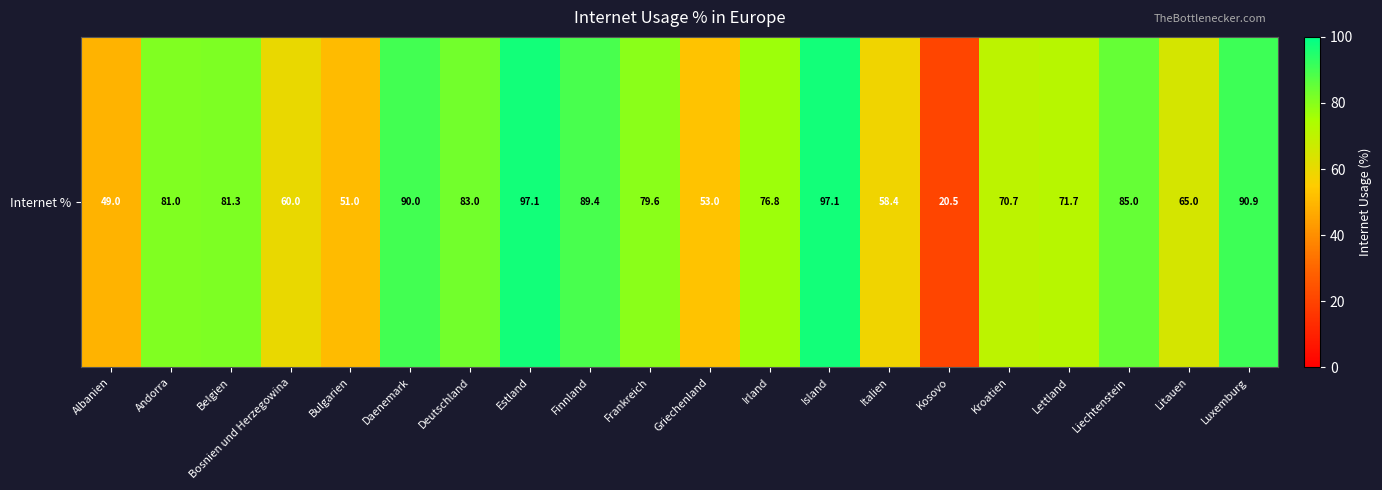

What is the smallest value displayed?

20.5